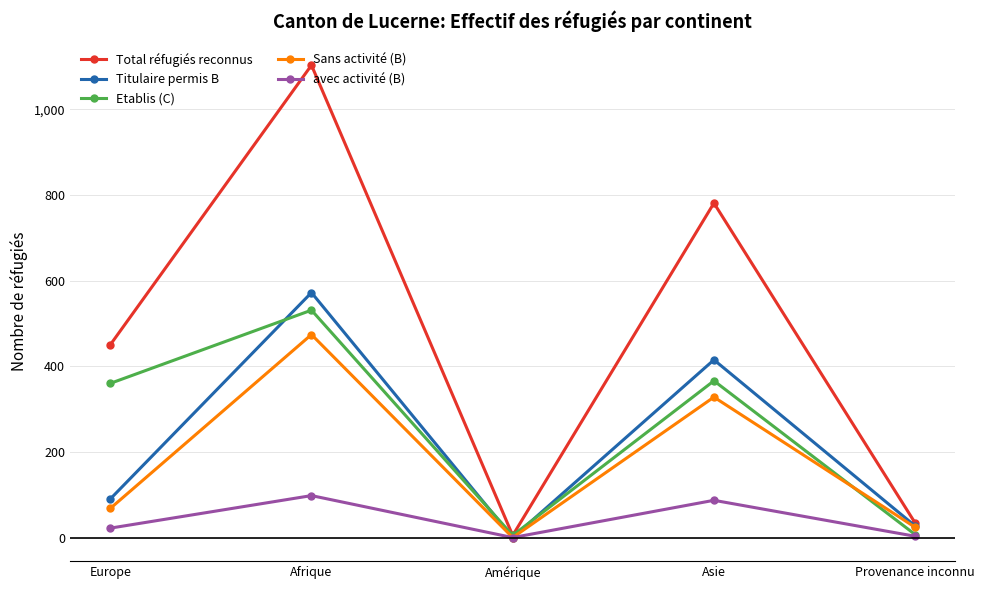

What is the difference between the maximum and second lowest values in the Titulaire permis B series?

545